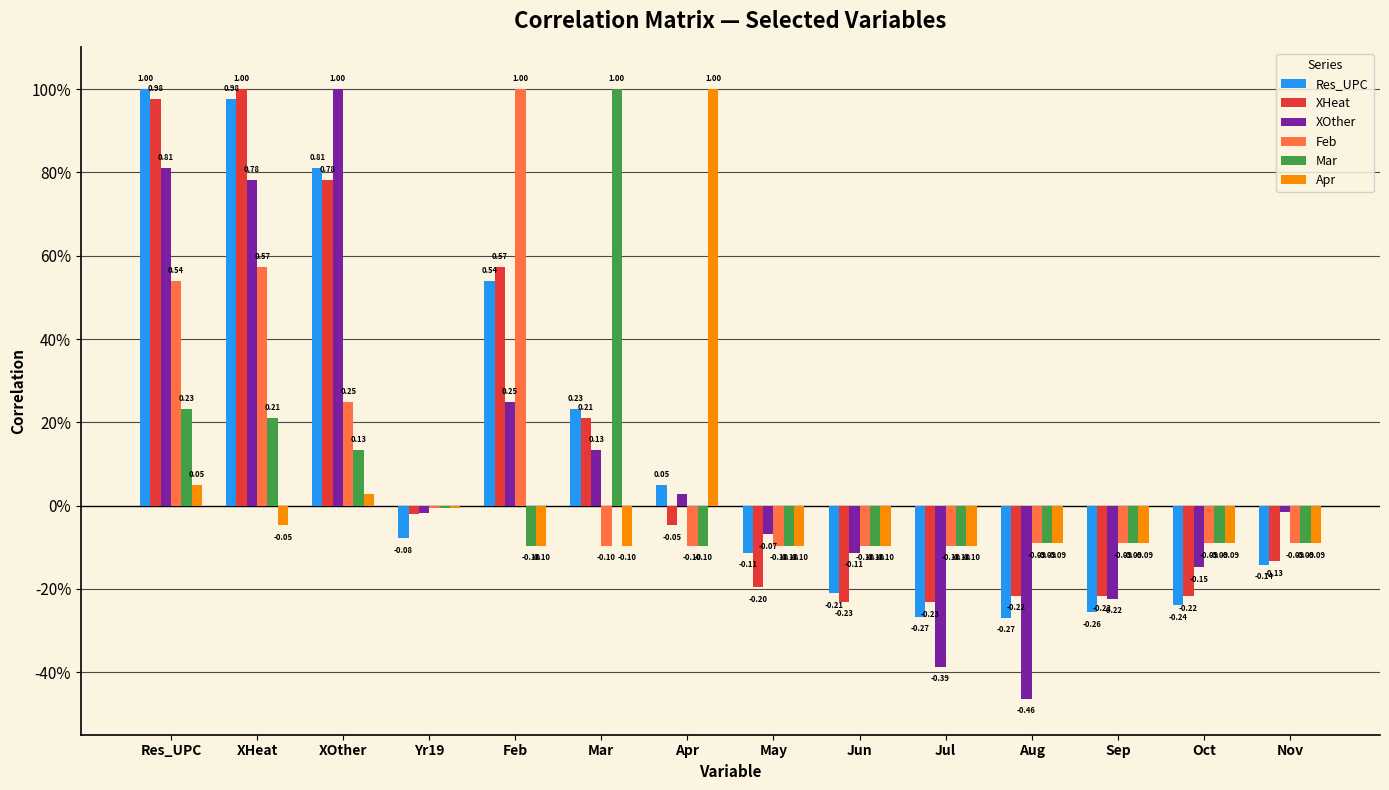

The value of XOther at Oct is -0.2. True or false?

False